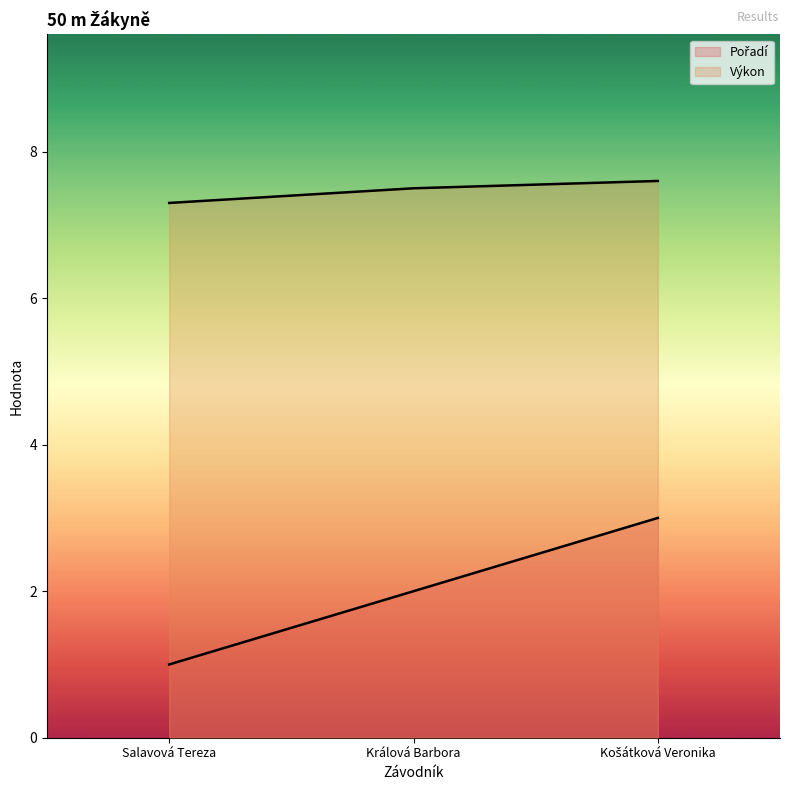

At which label does Pořadí first exceed 2?

Košátková Veronika